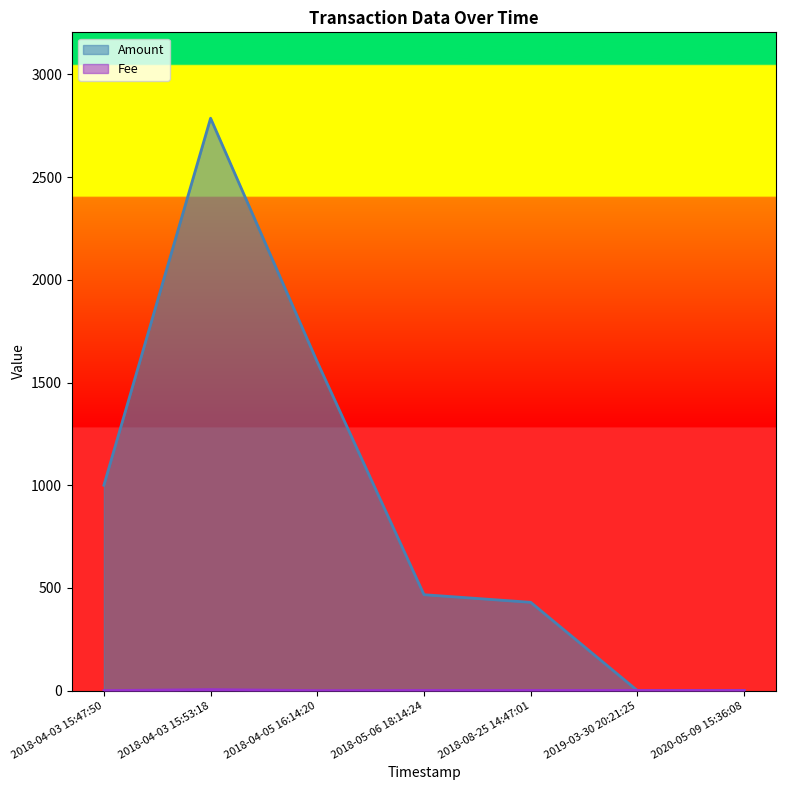

What is the sum of the Amount values at 2019-03-30 20:21:25 and 2018-08-25 14:47:01?

430.0